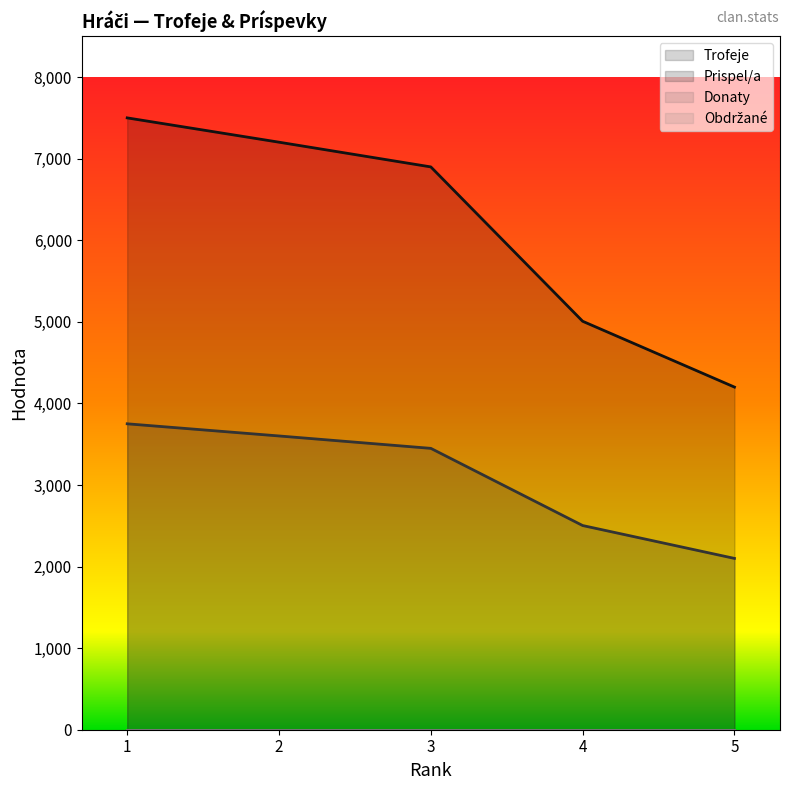

Count the number of data series in this chart.

2